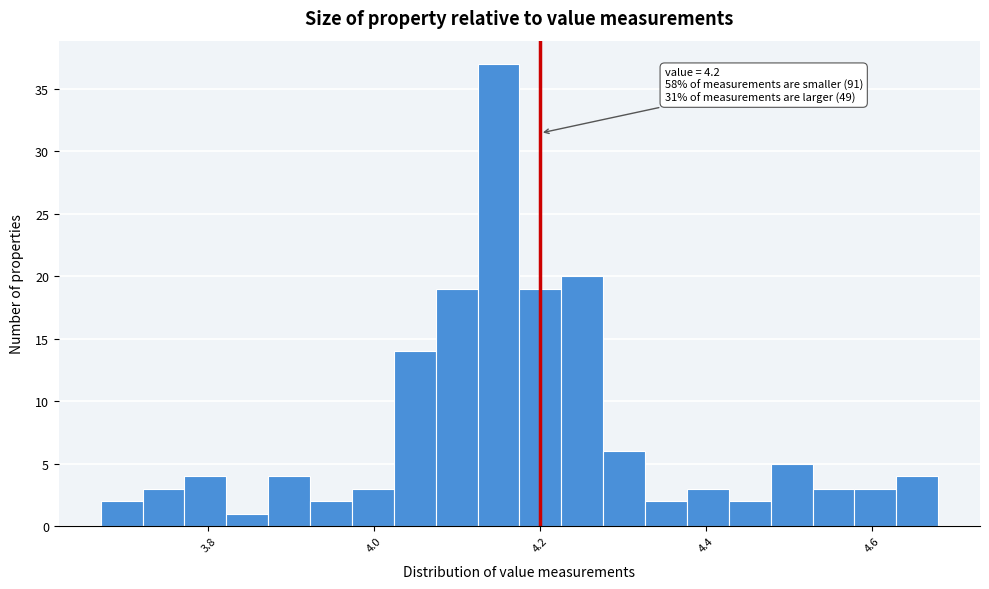

Read against the x-axis, roughly where is the centre of the tallest bar?

4.14